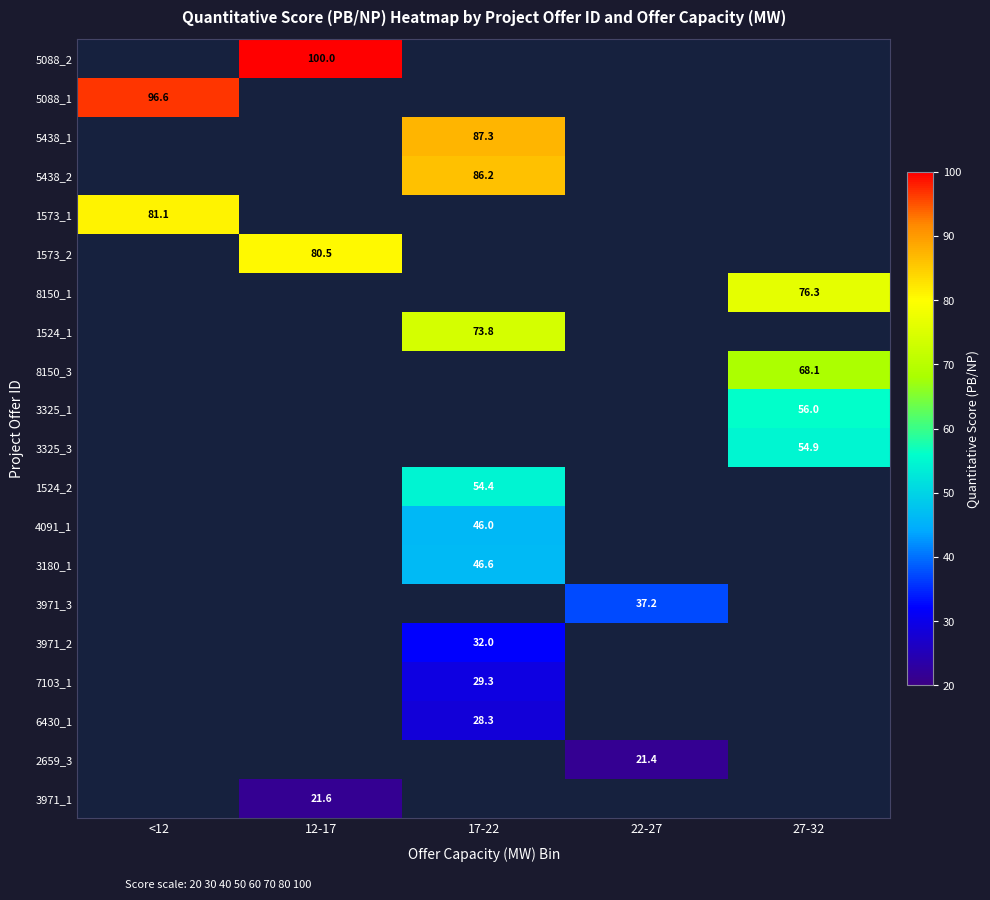

The 1573_2 series shows 80.5 at 12-17. True or false?

True